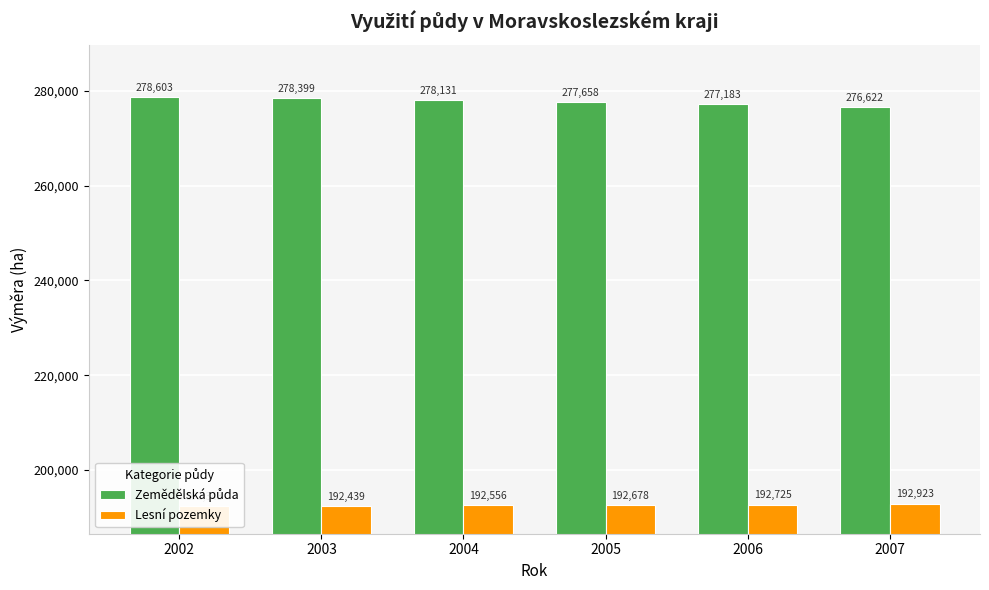

Rank the categories by Lesní pozemky value from lowest to highest.

2002, 2003, 2004, 2005, 2006, 2007